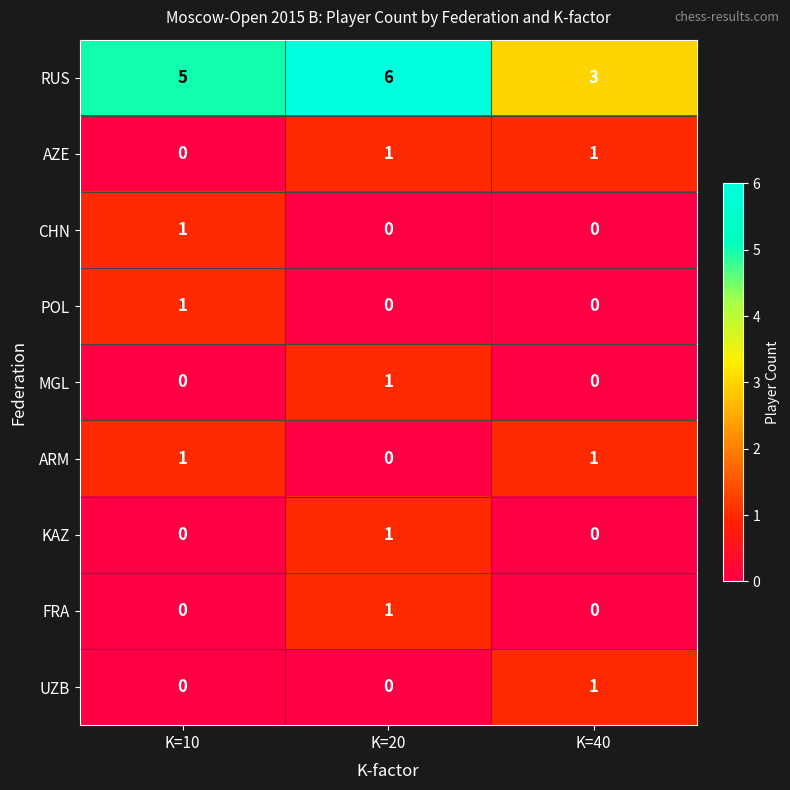

Which series has the largest range (max minus min)?

RUS